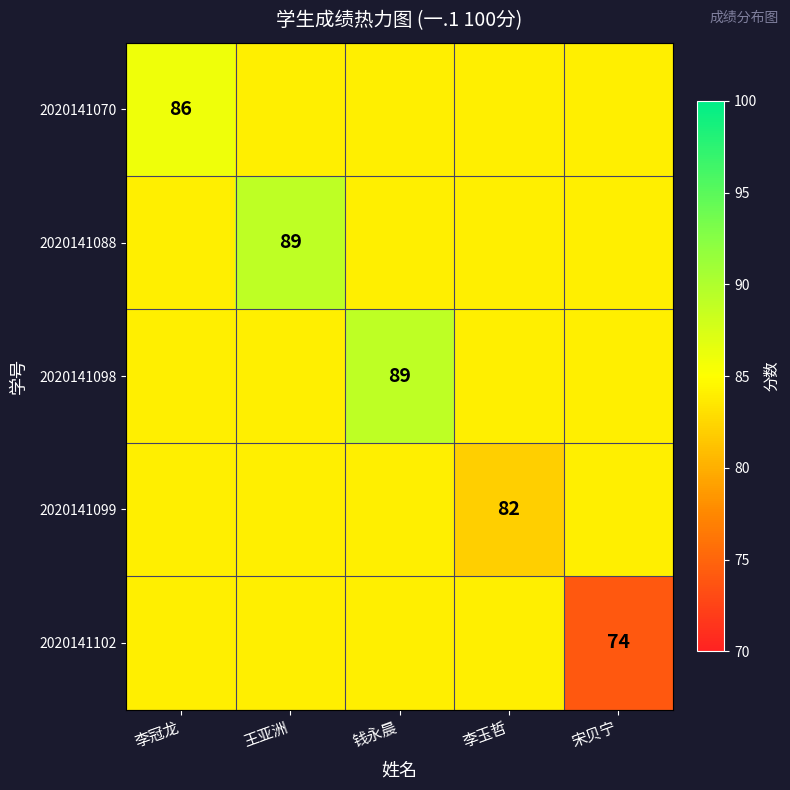

The value of 2020141099 at 李玉哲 is 107. True or false?

False